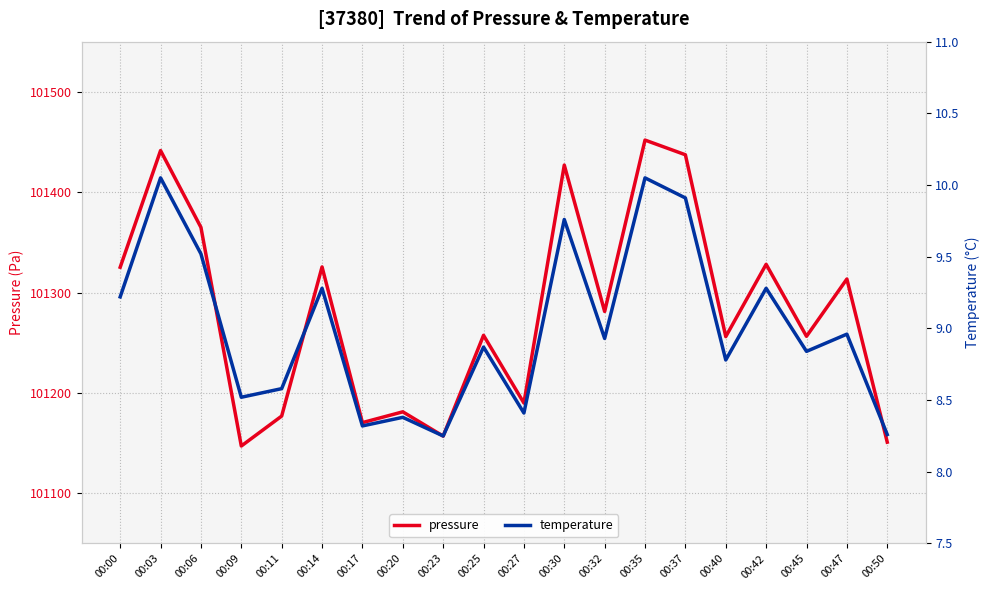

Which series has the largest range (max minus min)?

pressure